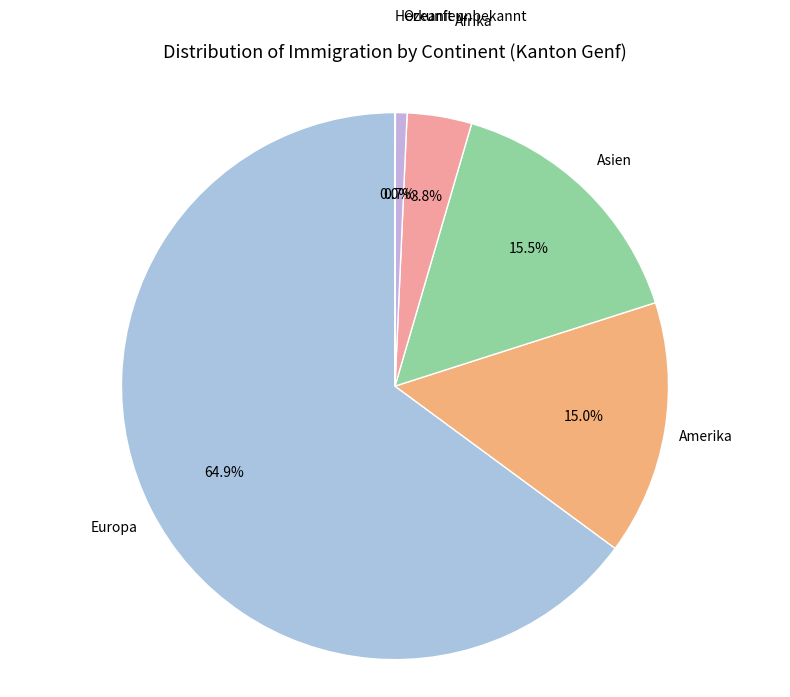

Between Afrika and Asien, which is larger?

Asien